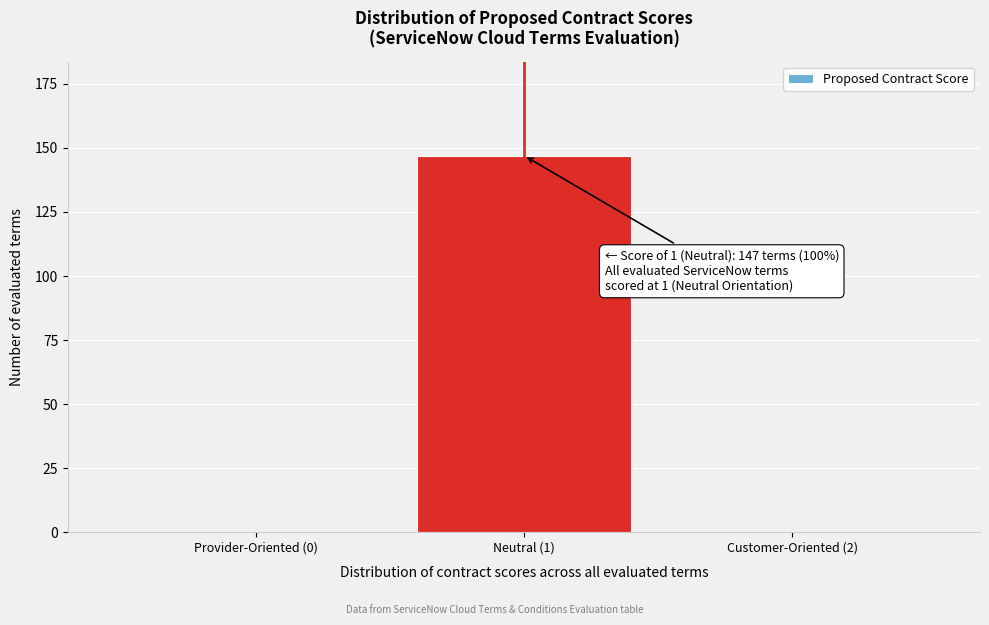

Reading right to left, extract all data points from this chart.

Customer-Oriented (2)=0	Neutral (1)=147	Provider-Oriented (0)=0